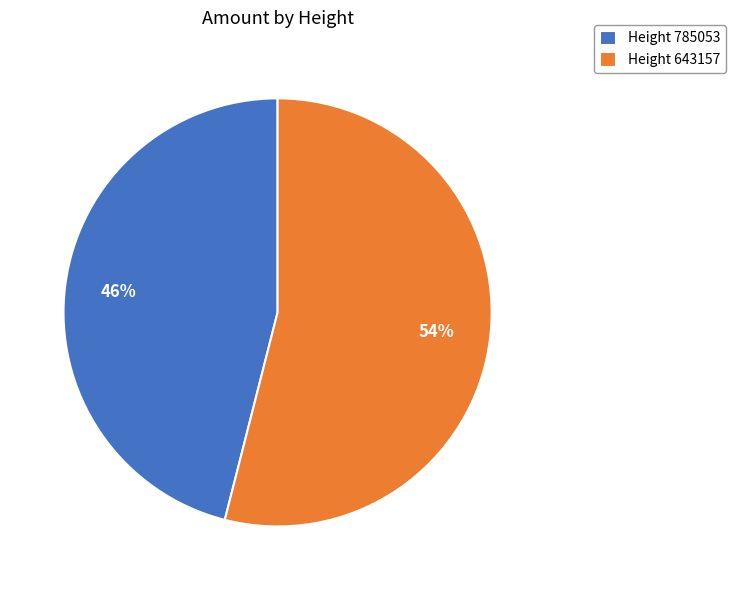

True or false: Height 785053 accounts for 32% of the total.

False